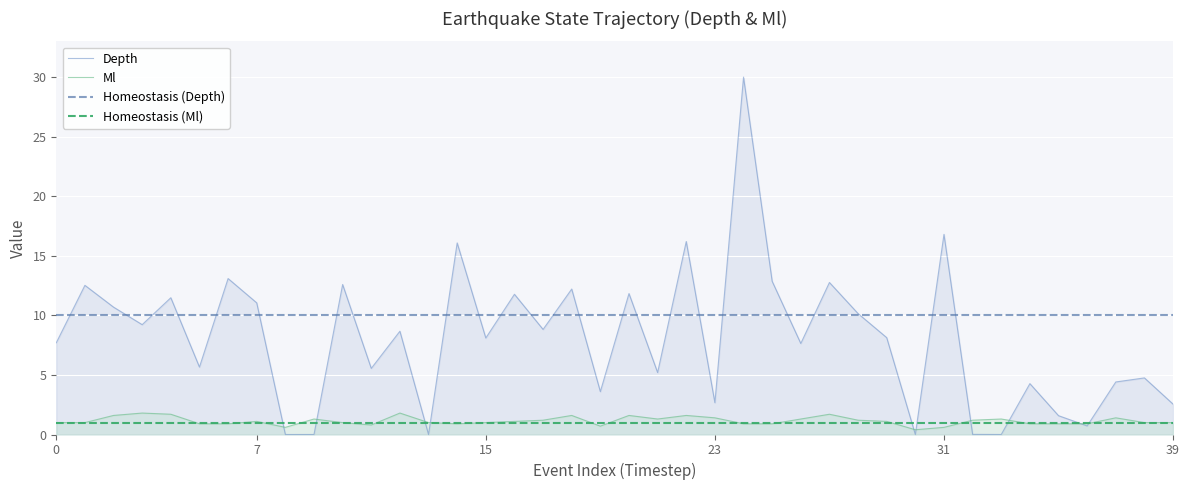

Which series has the largest range (max minus min)?

Depth